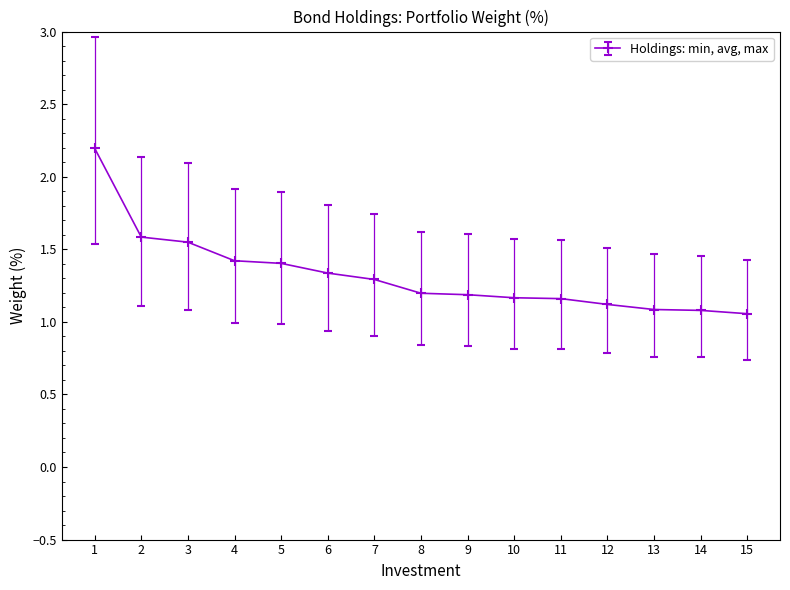

What is the difference between the values at 11 and 2?

0.4